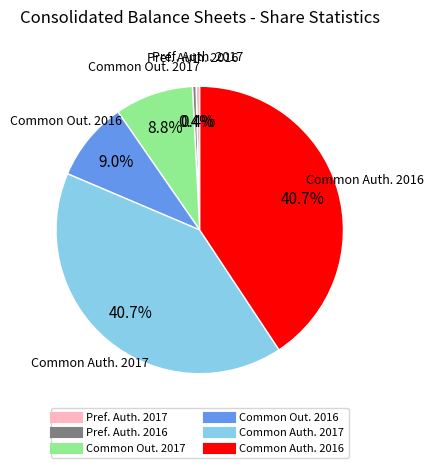

Is there any slice that represents more than half of the pie?

No